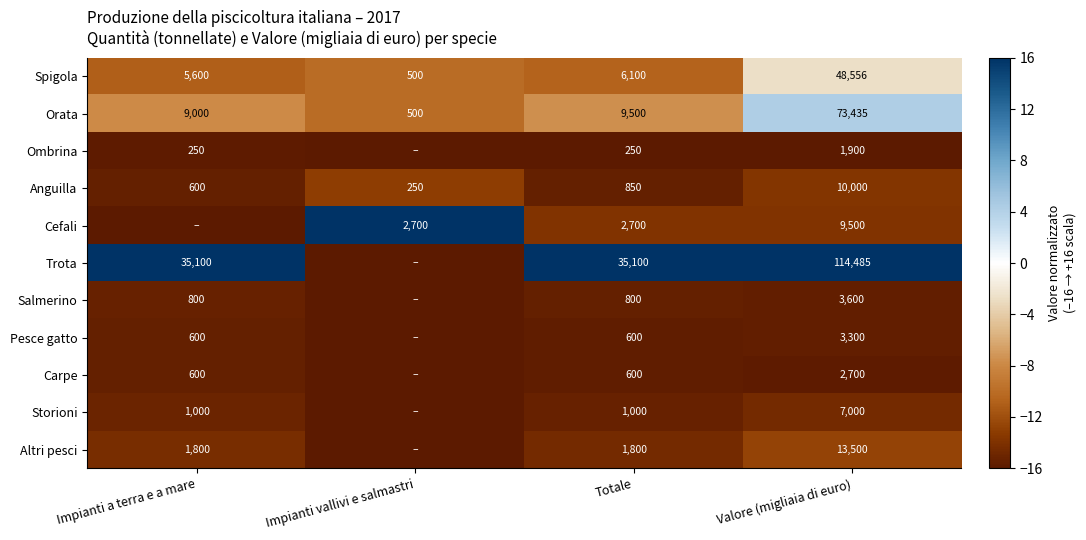

Which has a higher value, Totale or Impianti a terra e a mare?

Totale